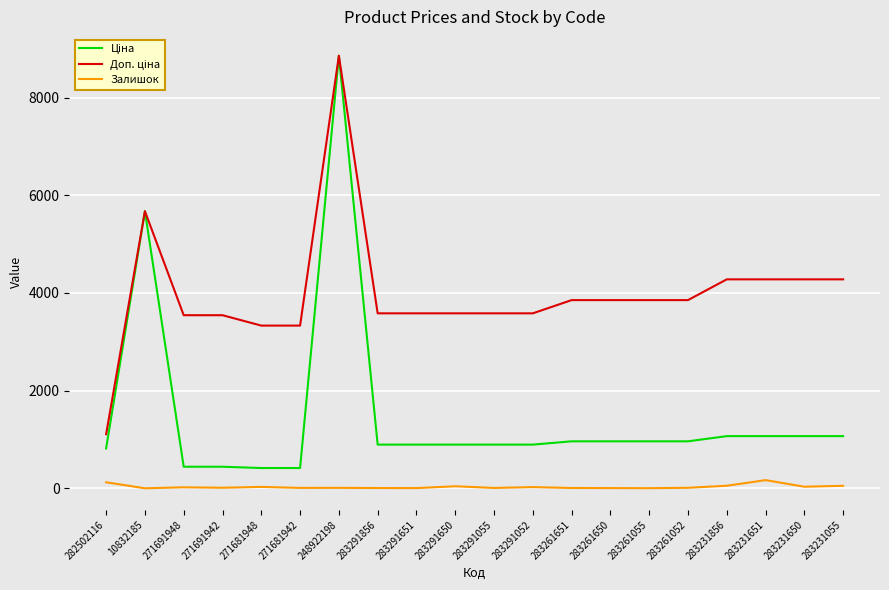

At which category does the chart reach its peak across all series?

248922198